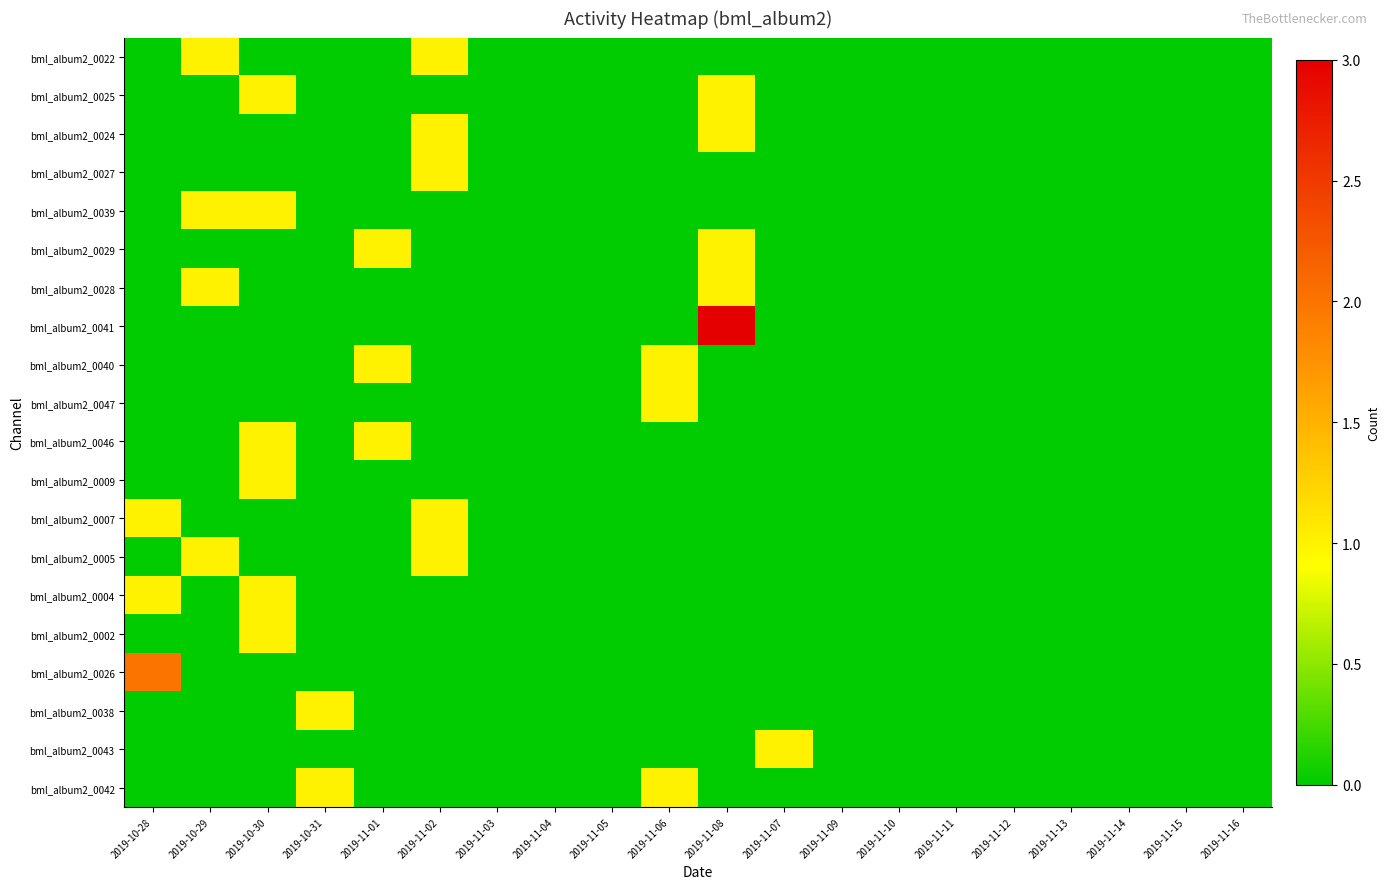

Reading right to left, extract all data points from this chart.

bml_album2_0022: 2019-11-16=0	2019-11-15=0	2019-11-14=0	2019-11-13=0	2019-11-12=0	2019-11-11=0	2019-11-10=0	2019-11-09=0	2019-11-07=0	2019-11-08=0	2019-11-06=0	2019-11-05=0	2019-11-04=0	2019-11-03=0	2019-11-02=1	2019-11-01=0	2019-10-31=0	2019-10-30=0	2019-10-29=1	2019-10-28=0
bml_album2_0025: 2019-11-16=0	2019-11-15=0	2019-11-14=0	2019-11-13=0	2019-11-12=0	2019-11-11=0	2019-11-10=0	2019-11-09=0	2019-11-07=0	2019-11-08=1	2019-11-06=0	2019-11-05=0	2019-11-04=0	2019-11-03=0	2019-11-02=0	2019-11-01=0	2019-10-31=0	2019-10-30=1	2019-10-29=0	2019-10-28=0
bml_album2_0024: 2019-11-16=0	2019-11-15=0	2019-11-14=0	2019-11-13=0	2019-11-12=0	2019-11-11=0	2019-11-10=0	2019-11-09=0	2019-11-07=0	2019-11-08=1	2019-11-06=0	2019-11-05=0	2019-11-04=0	2019-11-03=0	2019-11-02=1	2019-11-01=0	2019-10-31=0	2019-10-30=0	2019-10-29=0	2019-10-28=0
bml_album2_0027: 2019-11-16=0	2019-11-15=0	2019-11-14=0	2019-11-13=0	2019-11-12=0	2019-11-11=0	2019-11-10=0	2019-11-09=0	2019-11-07=0	2019-11-08=0	2019-11-06=0	2019-11-05=0	2019-11-04=0	2019-11-03=0	2019-11-02=1	2019-11-01=0	2019-10-31=0	2019-10-30=0	2019-10-29=0	2019-10-28=0
bml_album2_0039: 2019-11-16=0	2019-11-15=0	2019-11-14=0	2019-11-13=0	2019-11-12=0	2019-11-11=0	2019-11-10=0	2019-11-09=0	2019-11-07=0	2019-11-08=0	2019-11-06=0	2019-11-05=0	2019-11-04=0	2019-11-03=0	2019-11-02=0	2019-11-01=0	2019-10-31=0	2019-10-30=1	2019-10-29=1	2019-10-28=0
bml_album2_0029: 2019-11-16=0	2019-11-15=0	2019-11-14=0	2019-11-13=0	2019-11-12=0	2019-11-11=0	2019-11-10=0	2019-11-09=0	2019-11-07=0	2019-11-08=1	2019-11-06=0	2019-11-05=0	2019-11-04=0	2019-11-03=0	2019-11-02=0	2019-11-01=1	2019-10-31=0	2019-10-30=0	2019-10-29=0	2019-10-28=0
bml_album2_0028: 2019-11-16=0	2019-11-15=0	2019-11-14=0	2019-11-13=0	2019-11-12=0	2019-11-11=0	2019-11-10=0	2019-11-09=0	2019-11-07=0	2019-11-08=1	2019-11-06=0	2019-11-05=0	2019-11-04=0	2019-11-03=0	2019-11-02=0	2019-11-01=0	2019-10-31=0	2019-10-30=0	2019-10-29=1	2019-10-28=0
bml_album2_0041: 2019-11-16=0	2019-11-15=0	2019-11-14=0	2019-11-13=0	2019-11-12=0	2019-11-11=0	2019-11-10=0	2019-11-09=0	2019-11-07=0	2019-11-08=3	2019-11-06=0	2019-11-05=0	2019-11-04=0	2019-11-03=0	2019-11-02=0	2019-11-01=0	2019-10-31=0	2019-10-30=0	2019-10-29=0	2019-10-28=0
bml_album2_0040: 2019-11-16=0	2019-11-15=0	2019-11-14=0	2019-11-13=0	2019-11-12=0	2019-11-11=0	2019-11-10=0	2019-11-09=0	2019-11-07=0	2019-11-08=0	2019-11-06=1	2019-11-05=0	2019-11-04=0	2019-11-03=0	2019-11-02=0	2019-11-01=1	2019-10-31=0	2019-10-30=0	2019-10-29=0	2019-10-28=0
bml_album2_0047: 2019-11-16=0	2019-11-15=0	2019-11-14=0	2019-11-13=0	2019-11-12=0	2019-11-11=0	2019-11-10=0	2019-11-09=0	2019-11-07=0	2019-11-08=0	2019-11-06=1	2019-11-05=0	2019-11-04=0	2019-11-03=0	2019-11-02=0	2019-11-01=0	2019-10-31=0	2019-10-30=0	2019-10-29=0	2019-10-28=0
bml_album2_0046: 2019-11-16=0	2019-11-15=0	2019-11-14=0	2019-11-13=0	2019-11-12=0	2019-11-11=0	2019-11-10=0	2019-11-09=0	2019-11-07=0	2019-11-08=0	2019-11-06=0	2019-11-05=0	2019-11-04=0	2019-11-03=0	2019-11-02=0	2019-11-01=1	2019-10-31=0	2019-10-30=1	2019-10-29=0	2019-10-28=0
bml_album2_0009: 2019-11-16=0	2019-11-15=0	2019-11-14=0	2019-11-13=0	2019-11-12=0	2019-11-11=0	2019-11-10=0	2019-11-09=0	2019-11-07=0	2019-11-08=0	2019-11-06=0	2019-11-05=0	2019-11-04=0	2019-11-03=0	2019-11-02=0	2019-11-01=0	2019-10-31=0	2019-10-30=1	2019-10-29=0	2019-10-28=0
bml_album2_0007: 2019-11-16=0	2019-11-15=0	2019-11-14=0	2019-11-13=0	2019-11-12=0	2019-11-11=0	2019-11-10=0	2019-11-09=0	2019-11-07=0	2019-11-08=0	2019-11-06=0	2019-11-05=0	2019-11-04=0	2019-11-03=0	2019-11-02=1	2019-11-01=0	2019-10-31=0	2019-10-30=0	2019-10-29=0	2019-10-28=1
bml_album2_0005: 2019-11-16=0	2019-11-15=0	2019-11-14=0	2019-11-13=0	2019-11-12=0	2019-11-11=0	2019-11-10=0	2019-11-09=0	2019-11-07=0	2019-11-08=0	2019-11-06=0	2019-11-05=0	2019-11-04=0	2019-11-03=0	2019-11-02=1	2019-11-01=0	2019-10-31=0	2019-10-30=0	2019-10-29=1	2019-10-28=0
bml_album2_0004: 2019-11-16=0	2019-11-15=0	2019-11-14=0	2019-11-13=0	2019-11-12=0	2019-11-11=0	2019-11-10=0	2019-11-09=0	2019-11-07=0	2019-11-08=0	2019-11-06=0	2019-11-05=0	2019-11-04=0	2019-11-03=0	2019-11-02=0	2019-11-01=0	2019-10-31=0	2019-10-30=1	2019-10-29=0	2019-10-28=1
bml_album2_0002: 2019-11-16=0	2019-11-15=0	2019-11-14=0	2019-11-13=0	2019-11-12=0	2019-11-11=0	2019-11-10=0	2019-11-09=0	2019-11-07=0	2019-11-08=0	2019-11-06=0	2019-11-05=0	2019-11-04=0	2019-11-03=0	2019-11-02=0	2019-11-01=0	2019-10-31=0	2019-10-30=1	2019-10-29=0	2019-10-28=0
bml_album2_0026: 2019-11-16=0	2019-11-15=0	2019-11-14=0	2019-11-13=0	2019-11-12=0	2019-11-11=0	2019-11-10=0	2019-11-09=0	2019-11-07=0	2019-11-08=0	2019-11-06=0	2019-11-05=0	2019-11-04=0	2019-11-03=0	2019-11-02=0	2019-11-01=0	2019-10-31=0	2019-10-30=0	2019-10-29=0	2019-10-28=2
bml_album2_0038: 2019-11-16=0	2019-11-15=0	2019-11-14=0	2019-11-13=0	2019-11-12=0	2019-11-11=0	2019-11-10=0	2019-11-09=0	2019-11-07=0	2019-11-08=0	2019-11-06=0	2019-11-05=0	2019-11-04=0	2019-11-03=0	2019-11-02=0	2019-11-01=0	2019-10-31=1	2019-10-30=0	2019-10-29=0	2019-10-28=0
bml_album2_0043: 2019-11-16=0	2019-11-15=0	2019-11-14=0	2019-11-13=0	2019-11-12=0	2019-11-11=0	2019-11-10=0	2019-11-09=0	2019-11-07=1	2019-11-08=0	2019-11-06=0	2019-11-05=0	2019-11-04=0	2019-11-03=0	2019-11-02=0	2019-11-01=0	2019-10-31=0	2019-10-30=0	2019-10-29=0	2019-10-28=0
bml_album2_0042: 2019-11-16=0	2019-11-15=0	2019-11-14=0	2019-11-13=0	2019-11-12=0	2019-11-11=0	2019-11-10=0	2019-11-09=0	2019-11-07=0	2019-11-08=0	2019-11-06=1	2019-11-05=0	2019-11-04=0	2019-11-03=0	2019-11-02=0	2019-11-01=0	2019-10-31=1	2019-10-30=0	2019-10-29=0	2019-10-28=0